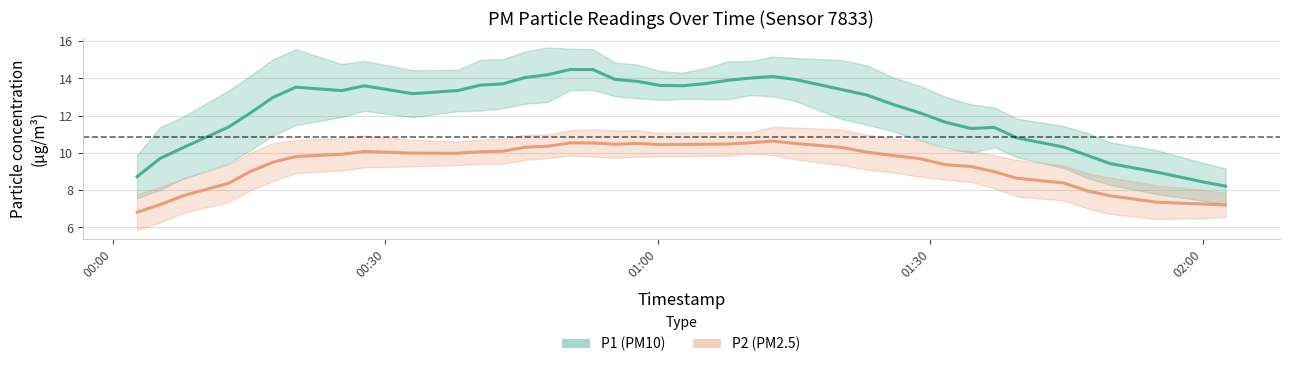

Is this an area chart (filled region under the line)?

No